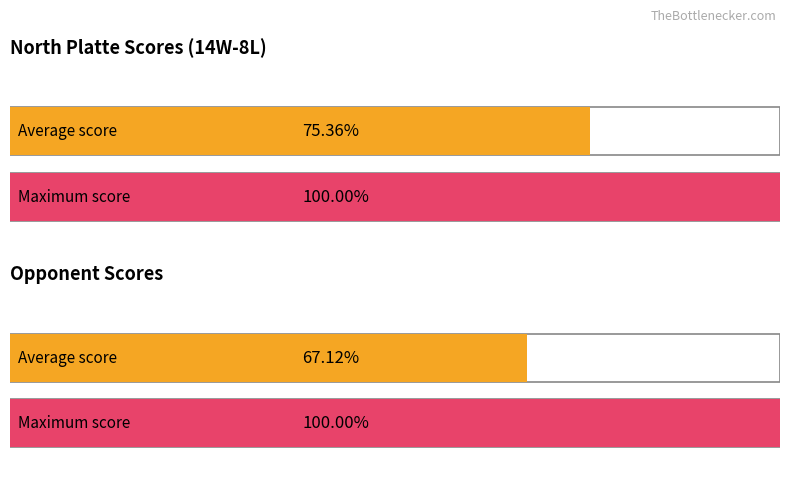

Which series has the largest total across all categories?

North Platte Score